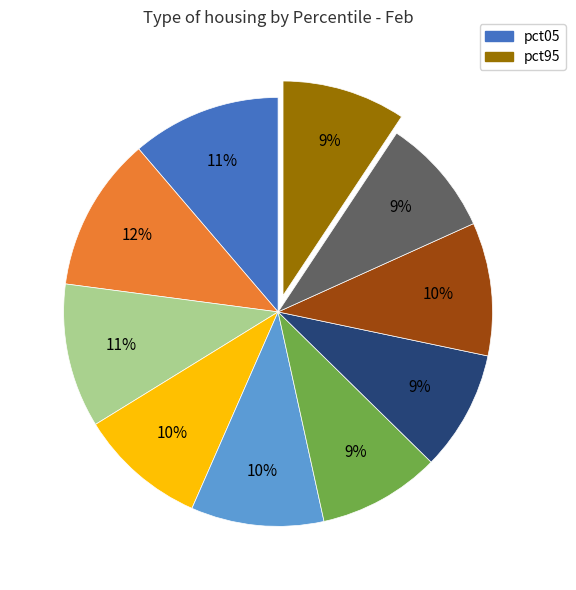

Does any single category account for the majority?

No